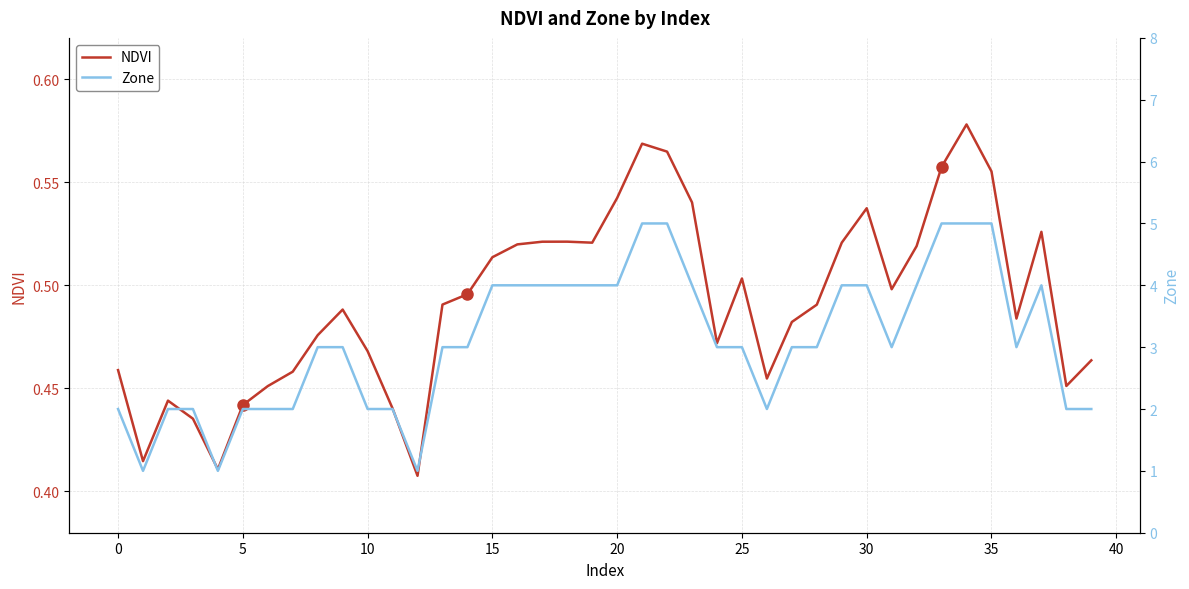

Rank the series at 10 from highest to lowest value.

Zone, NDVI